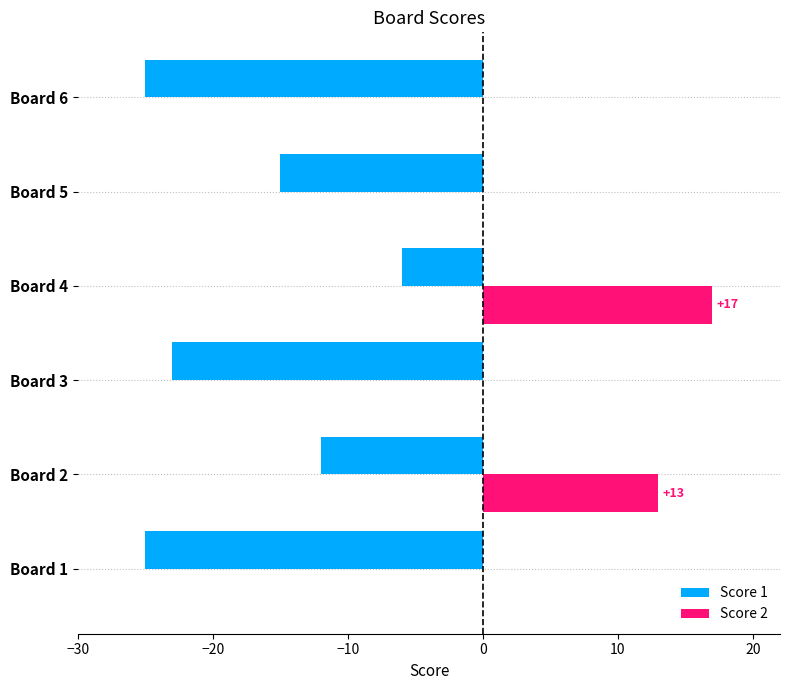

True or false: Score 2 has a value of 6 at Board 2.

False